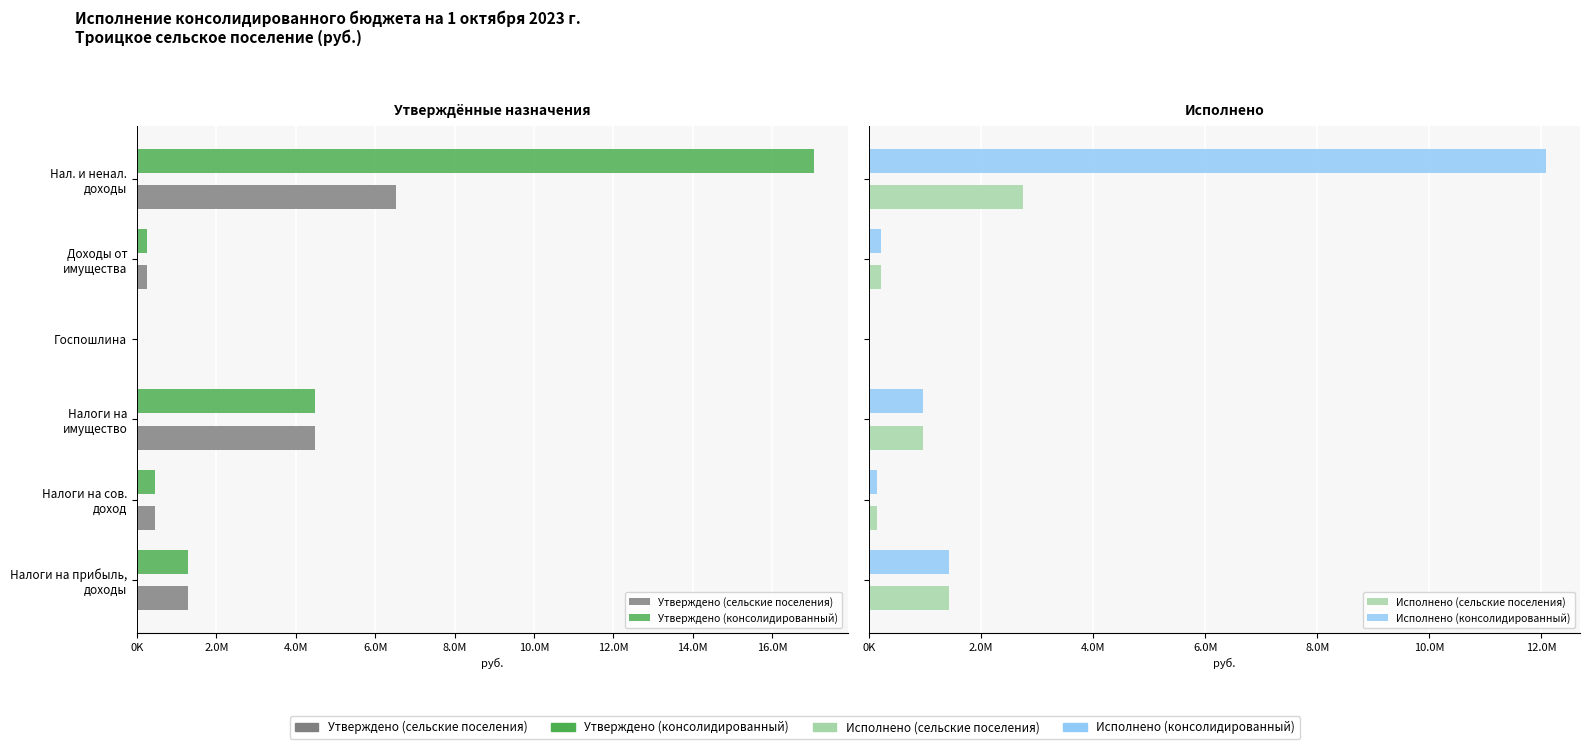

Is it true that Утверждено (сельские поселения) equals 1908451.1 at Налоги на прибыль, доходы?

False